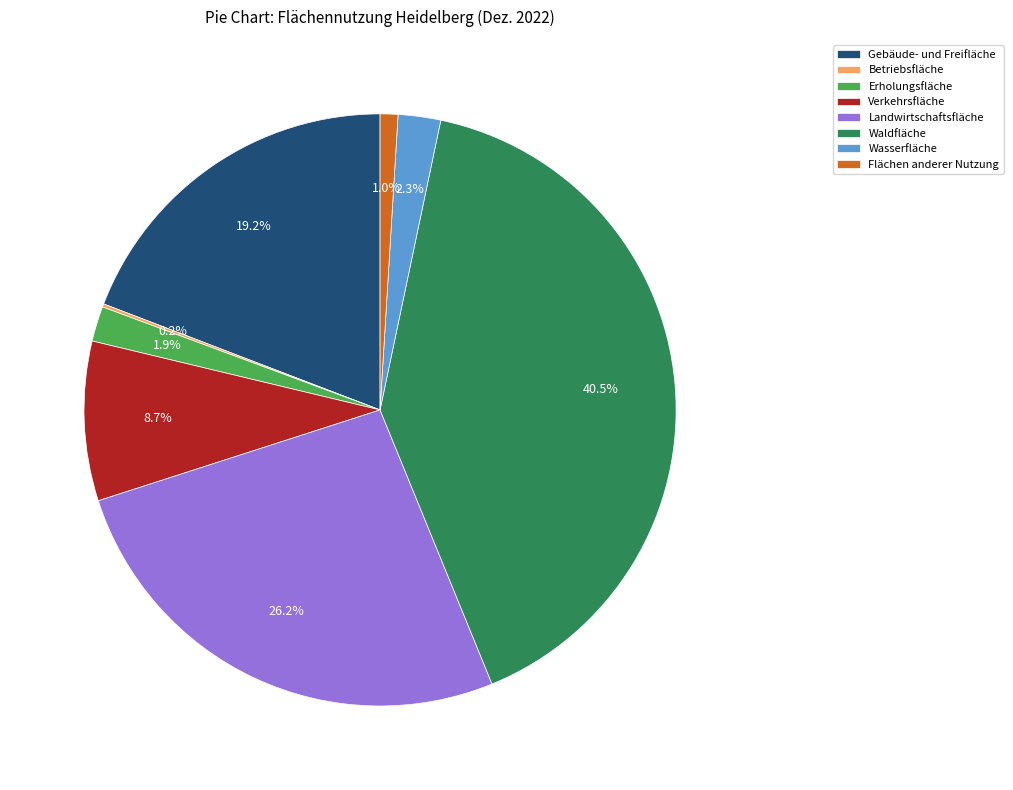

What percentage is NOT represented by Landwirtschaftsfläche?

73.8%